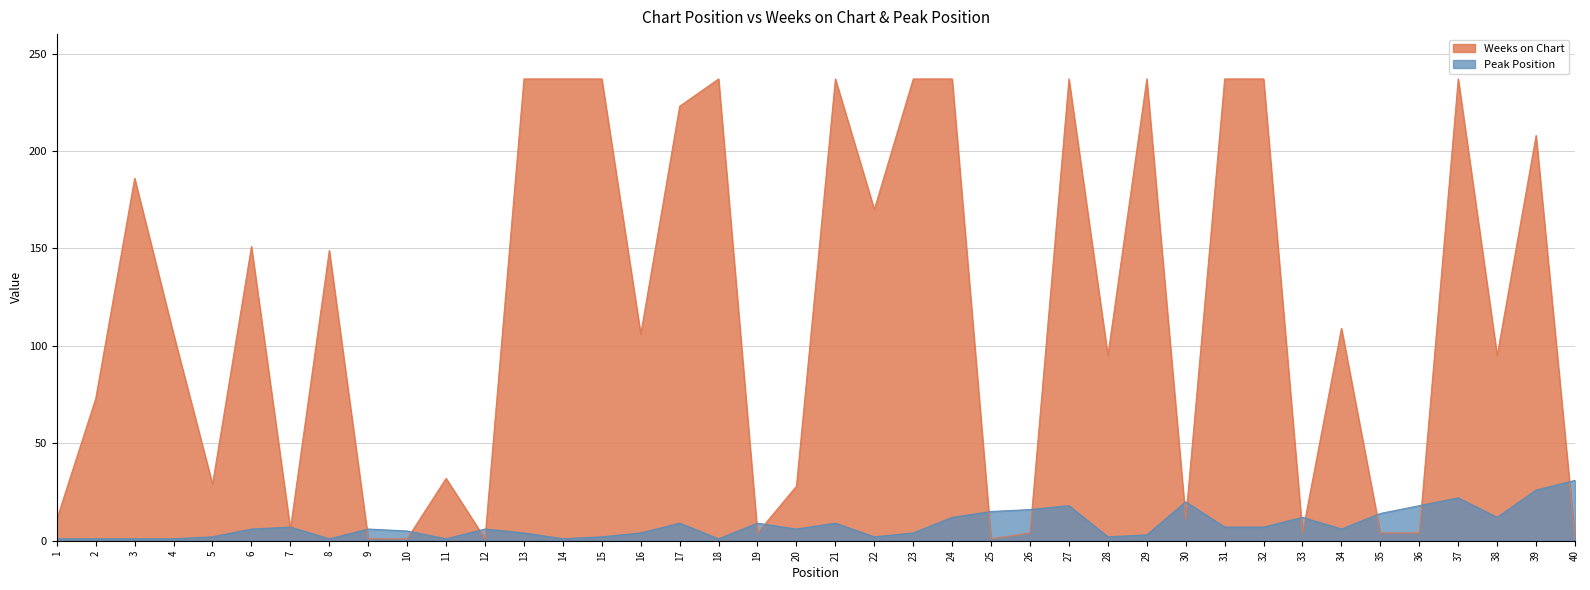

What are all the series names shown in the legend?

Weeks on Chart, Peak Position